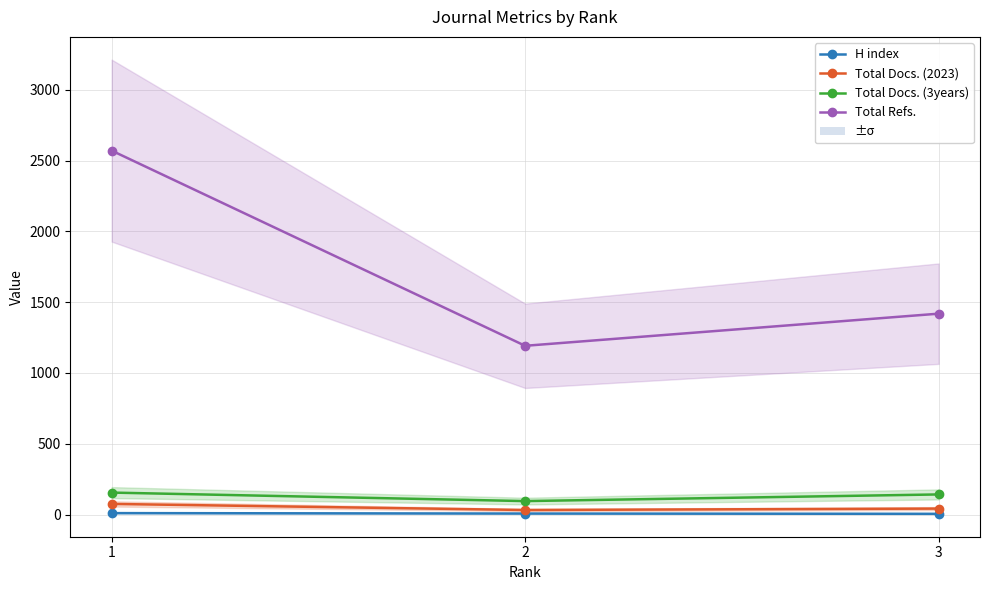

What is the minimum value for Total Docs. (3years)?

95